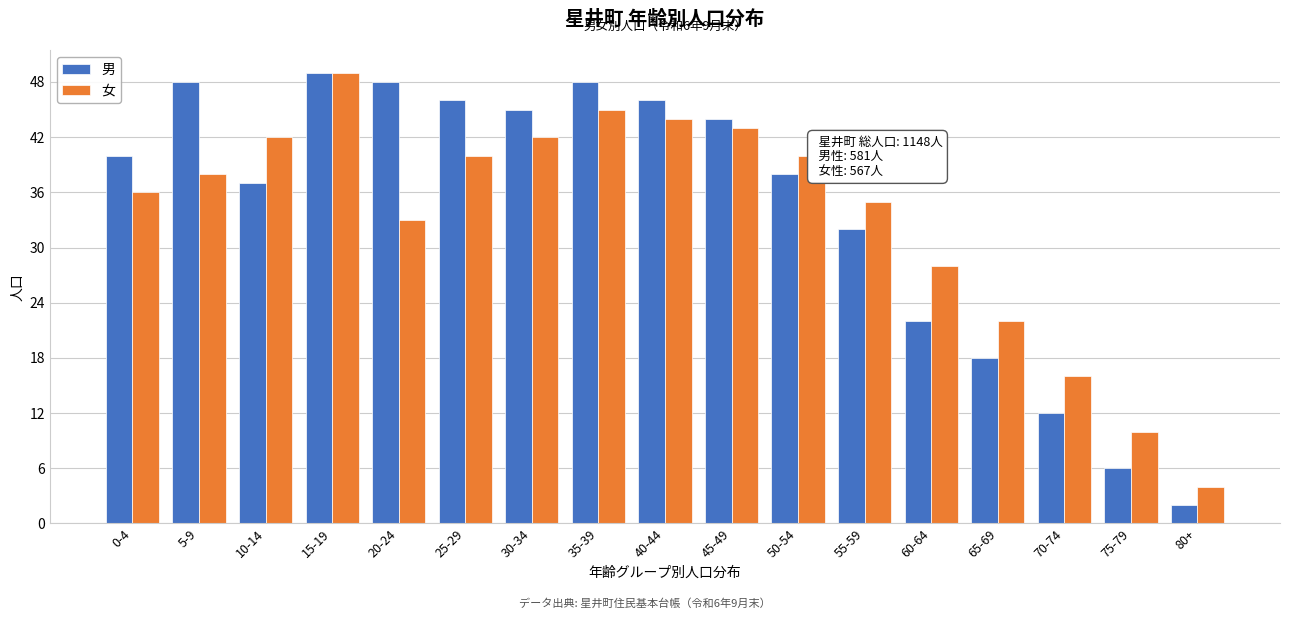

What is the total value across all series at 0-4?

76